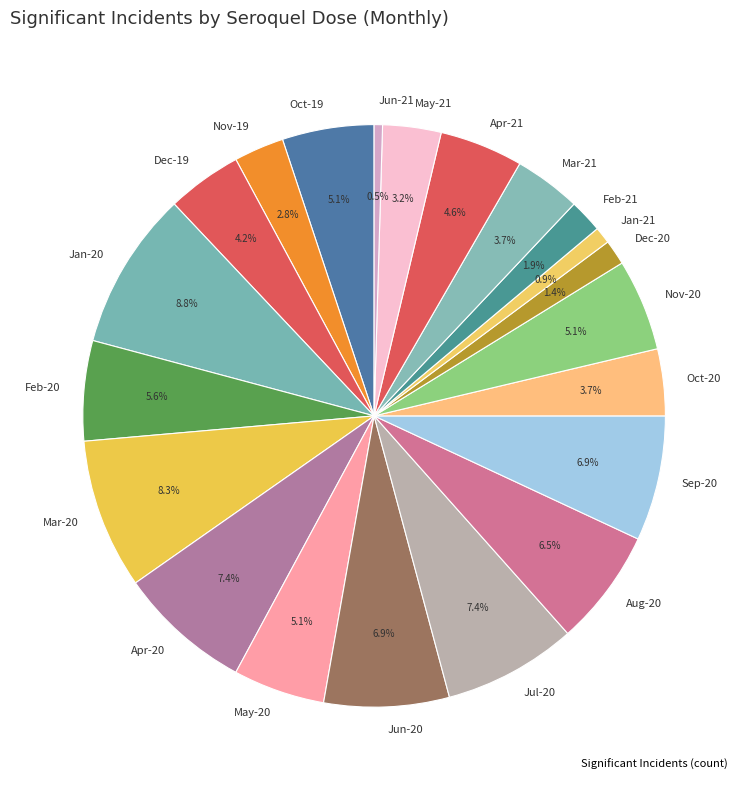

Does any single category account for the majority?

No